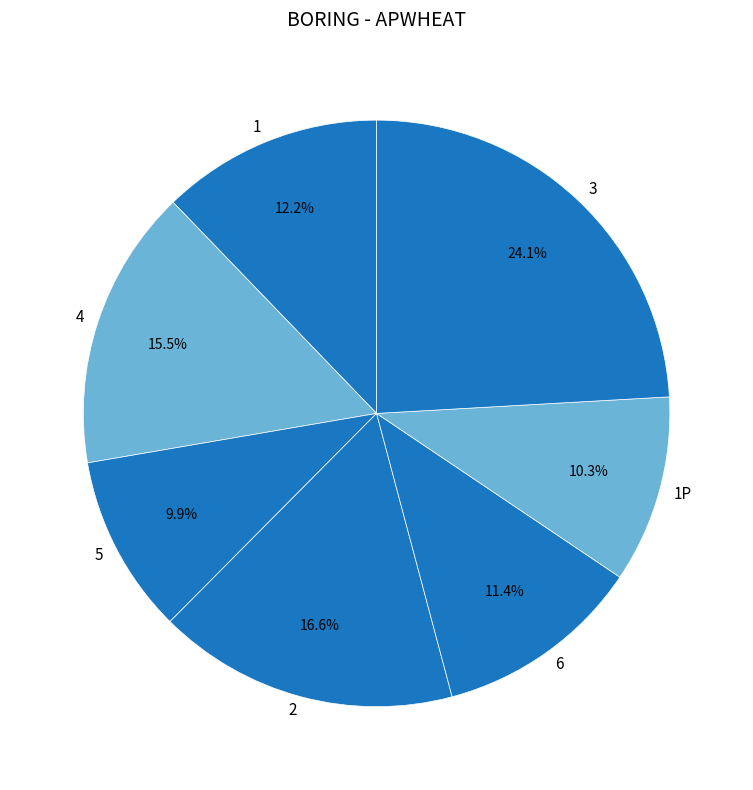

To the nearest percent, what is the combined percentage of 5 and 3?

34%